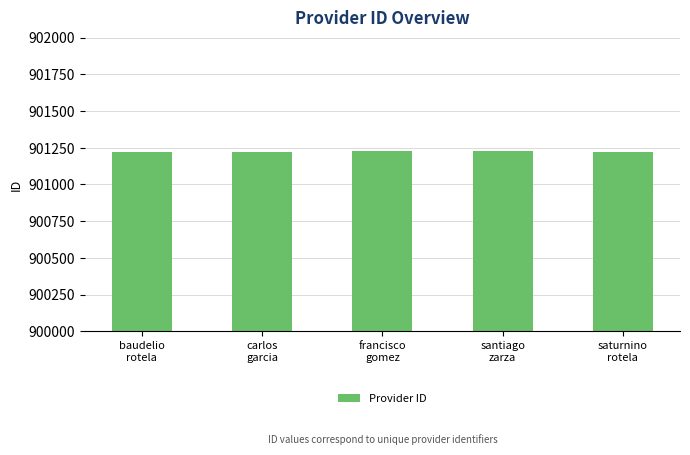

What is the value of the 4th bar from the left?

901225